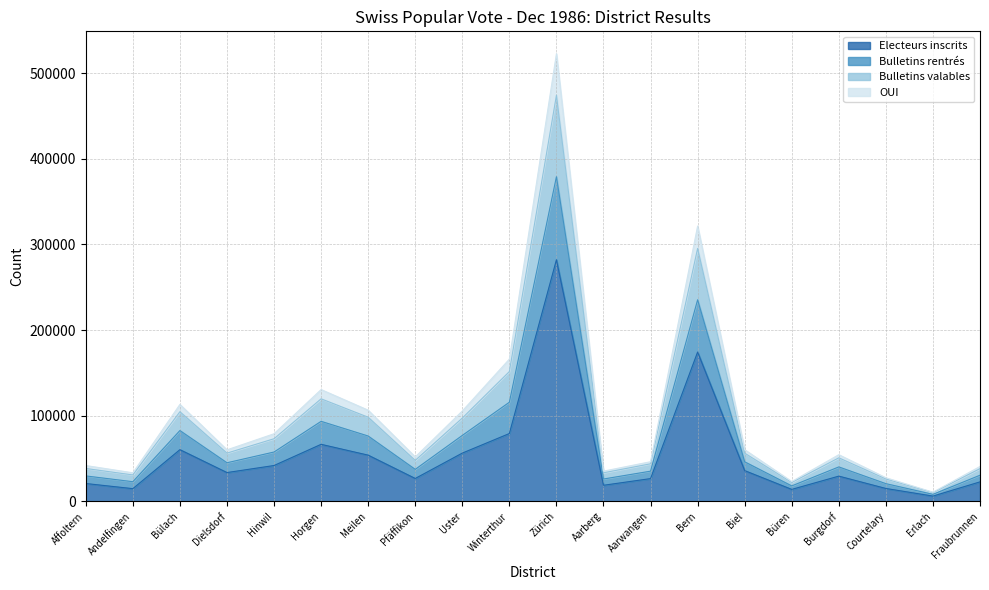

What is the label of the 12th point from the right?

Uster